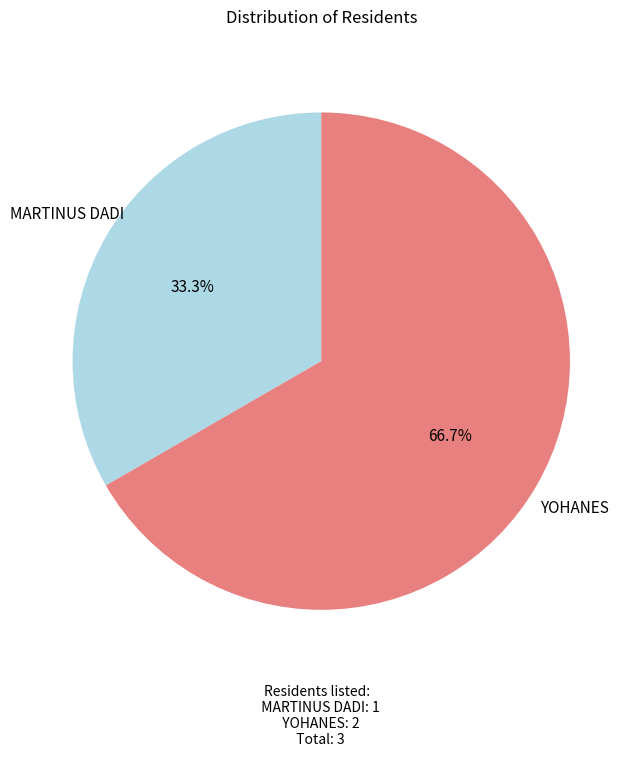

How much of the chart is everything except YOHANES?

33.3%